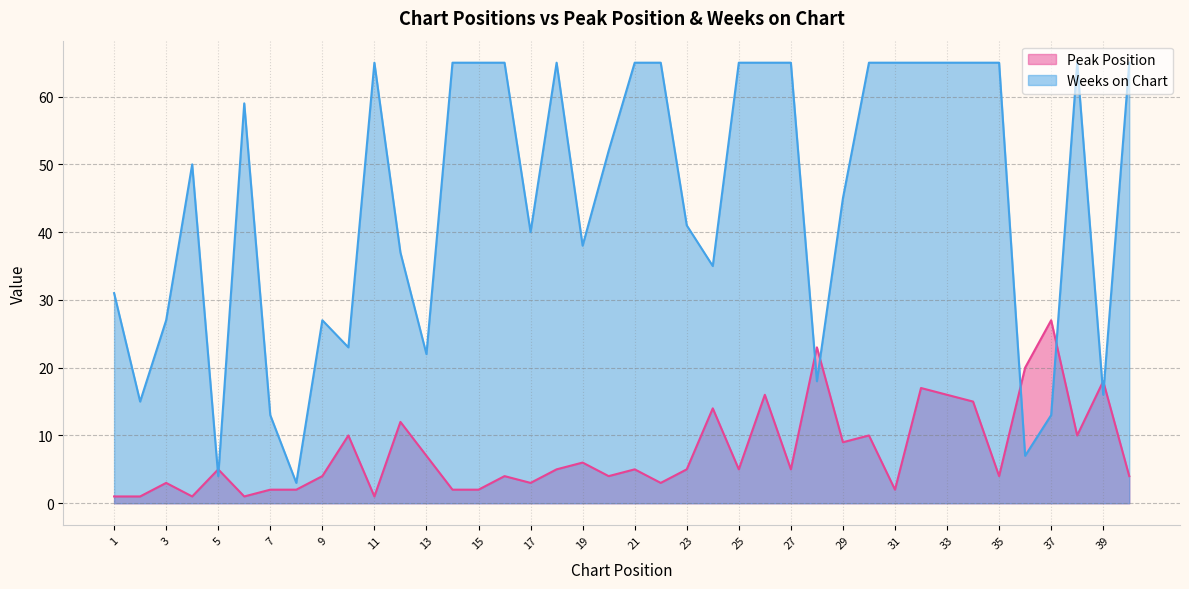

True or false: Peak Position has more than 2 interior local peaks.

True